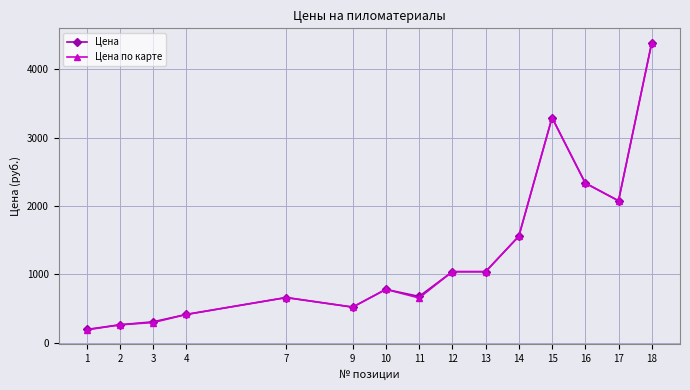

True or false: Цена по карте has more than 0 points higher than both neighbors.

True